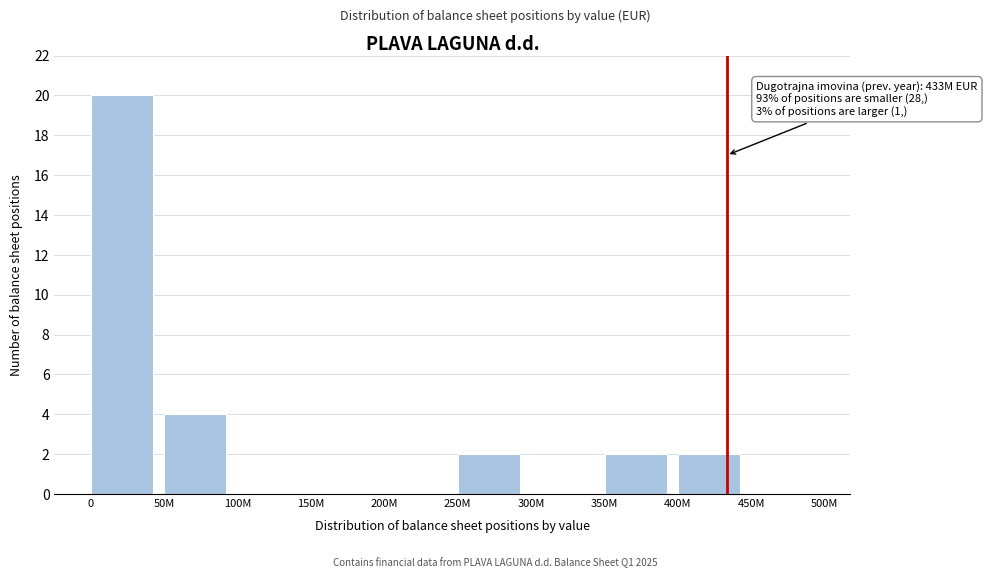

Reading left to right, what are all the values shown in this chart?

0=20	50M=4	100M=0	150M=0	200M=0	250M=2	300M=0	350M=2	400M=2	450M=0